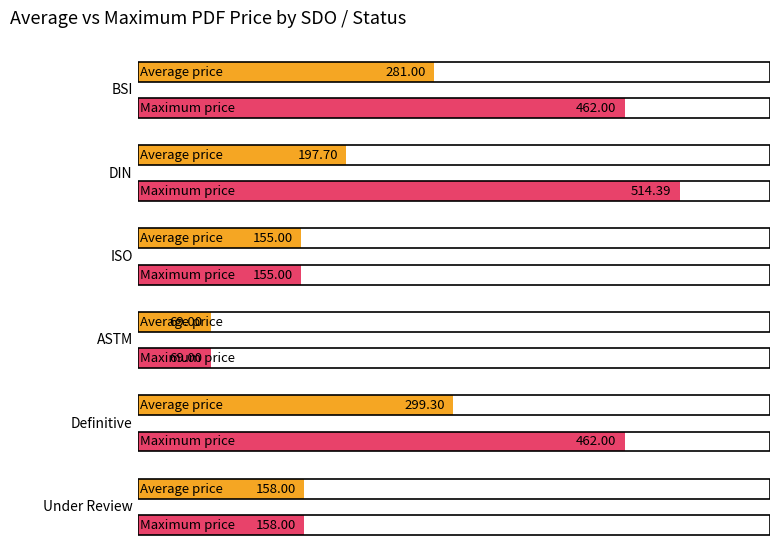

How many bars are there in each group?

2